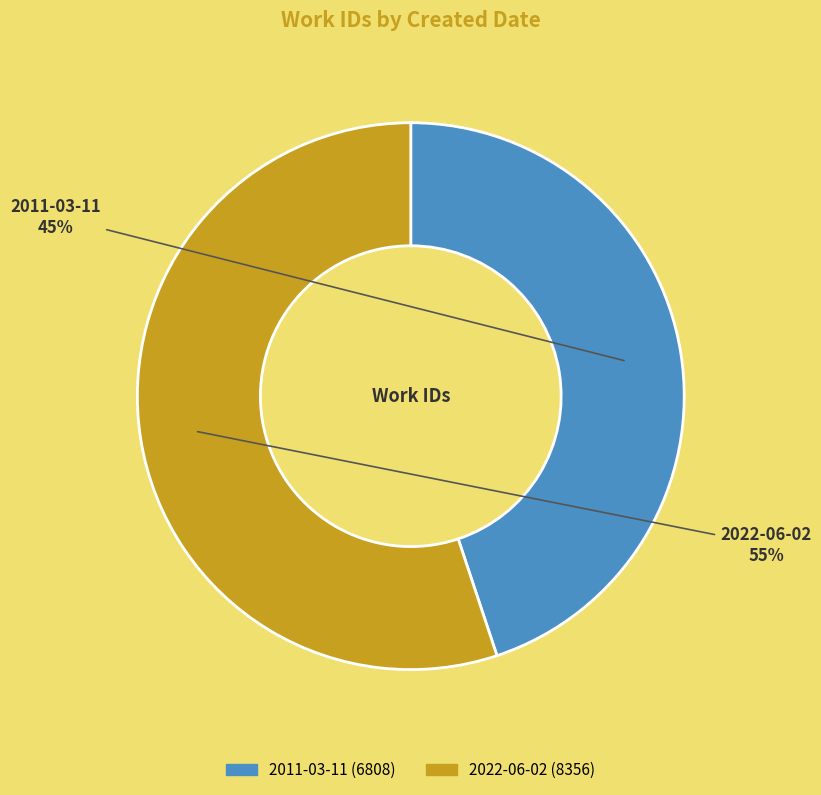

To the nearest percent, what is the difference between the largest and smallest slice percentages?

10%